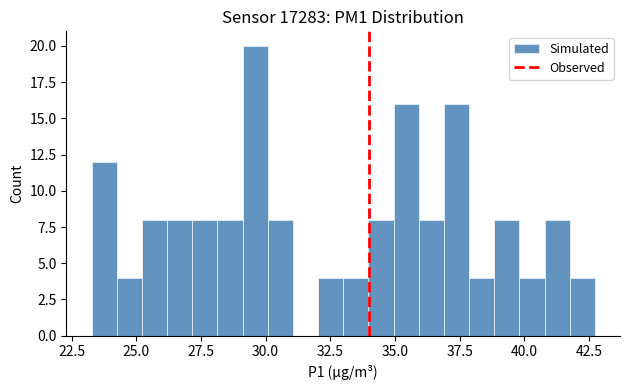

Read against the x-axis, roughly where is the centre of the tallest bar?

29.5